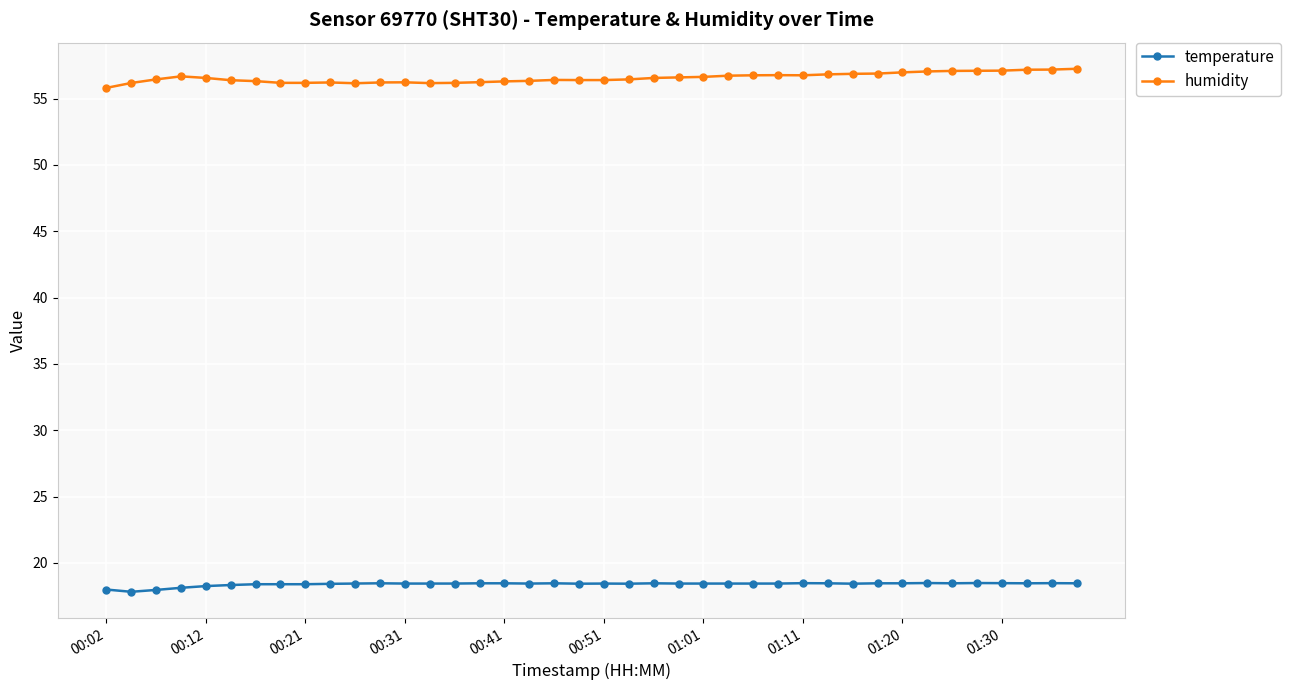

At how many categories does at least one series exceed 52?

40